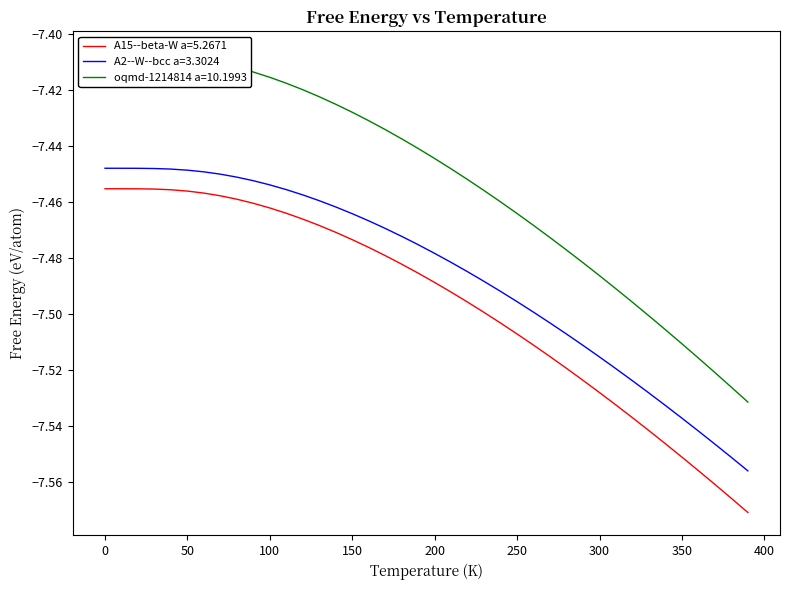

At which label does oqmd-1214814 a=10.1993 reach its minimum?

390